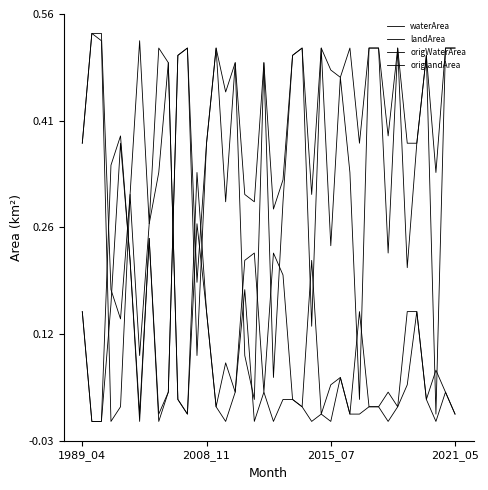

True or false: origWaterArea and waterArea intersect in this chart.

False